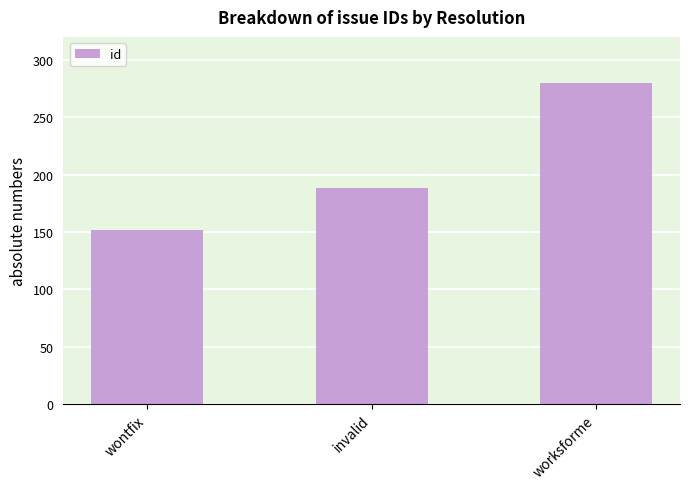

Reading left to right, list all the values displayed in this chart.

152	188	280